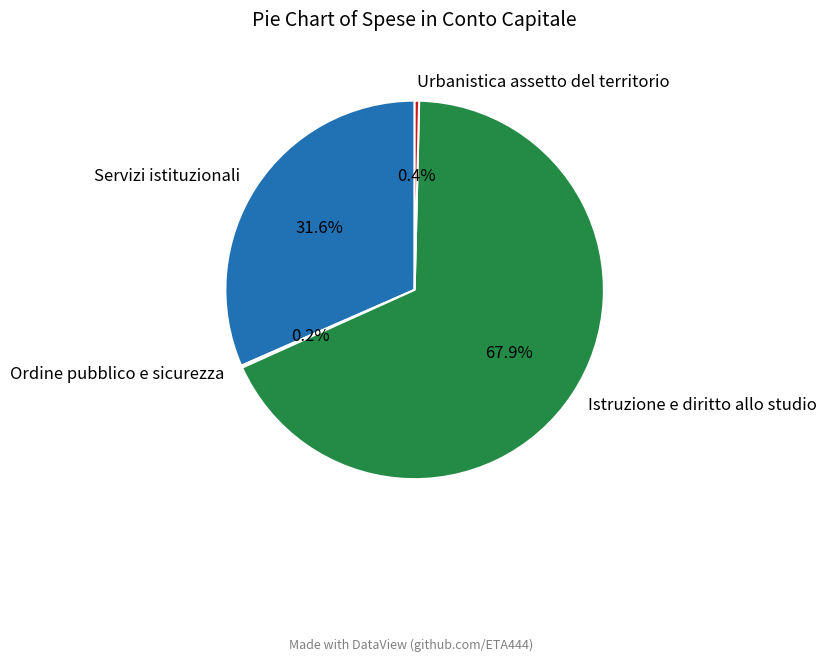

Does any single category account for the majority?

Yes